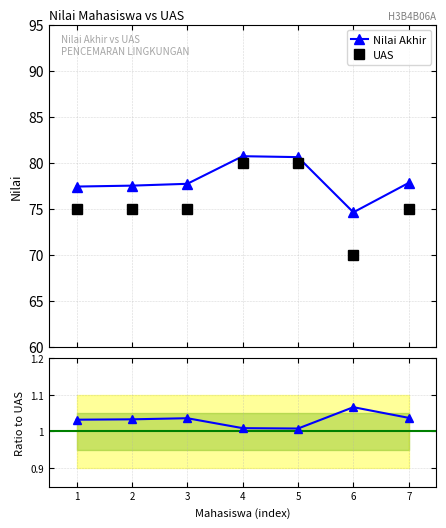

What is the highest value of the UAS series?

80.0